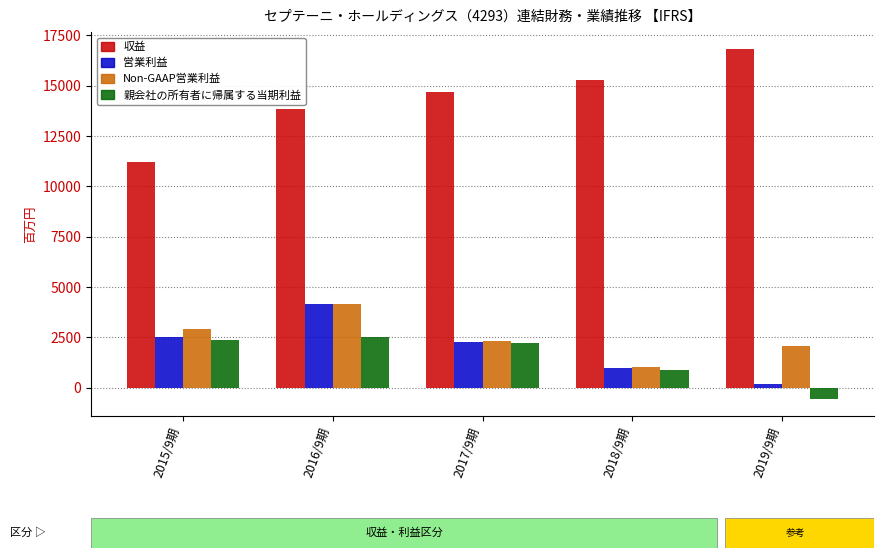

Is it true that Non-GAAP営業利益 equals 3400 at 2019/9期?

False